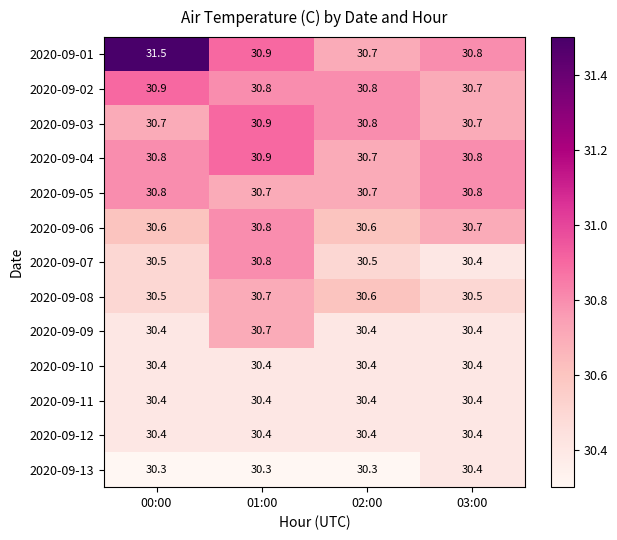

What is the difference between the 2020-09-01 values at 00:00 and 03:00?

0.7